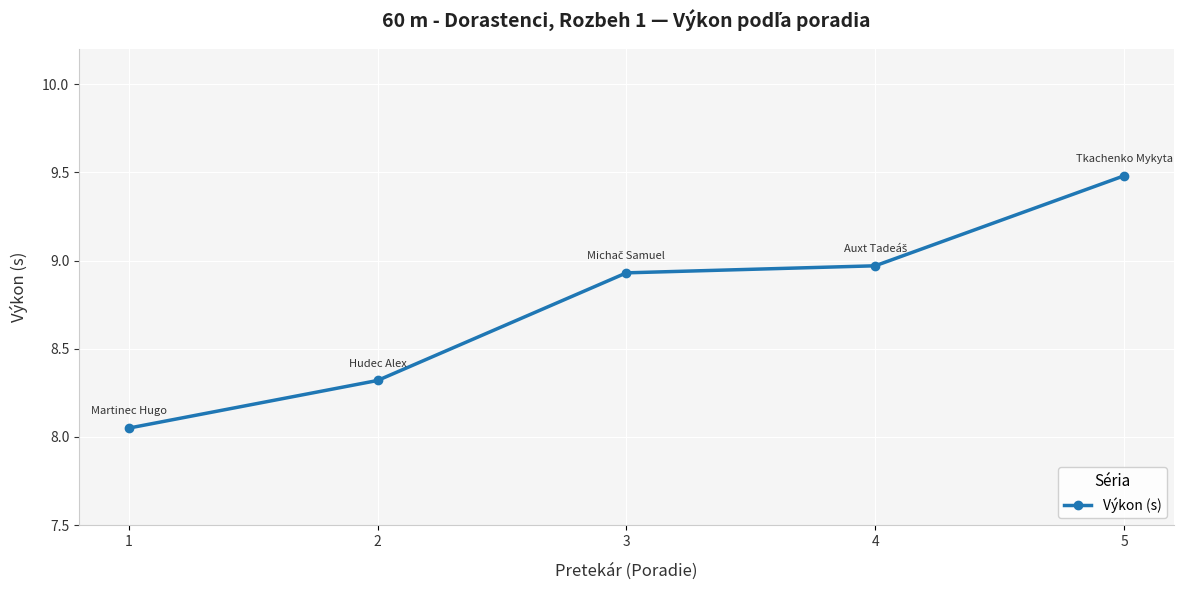

Is it true that the value at 5 is 12.9?

False